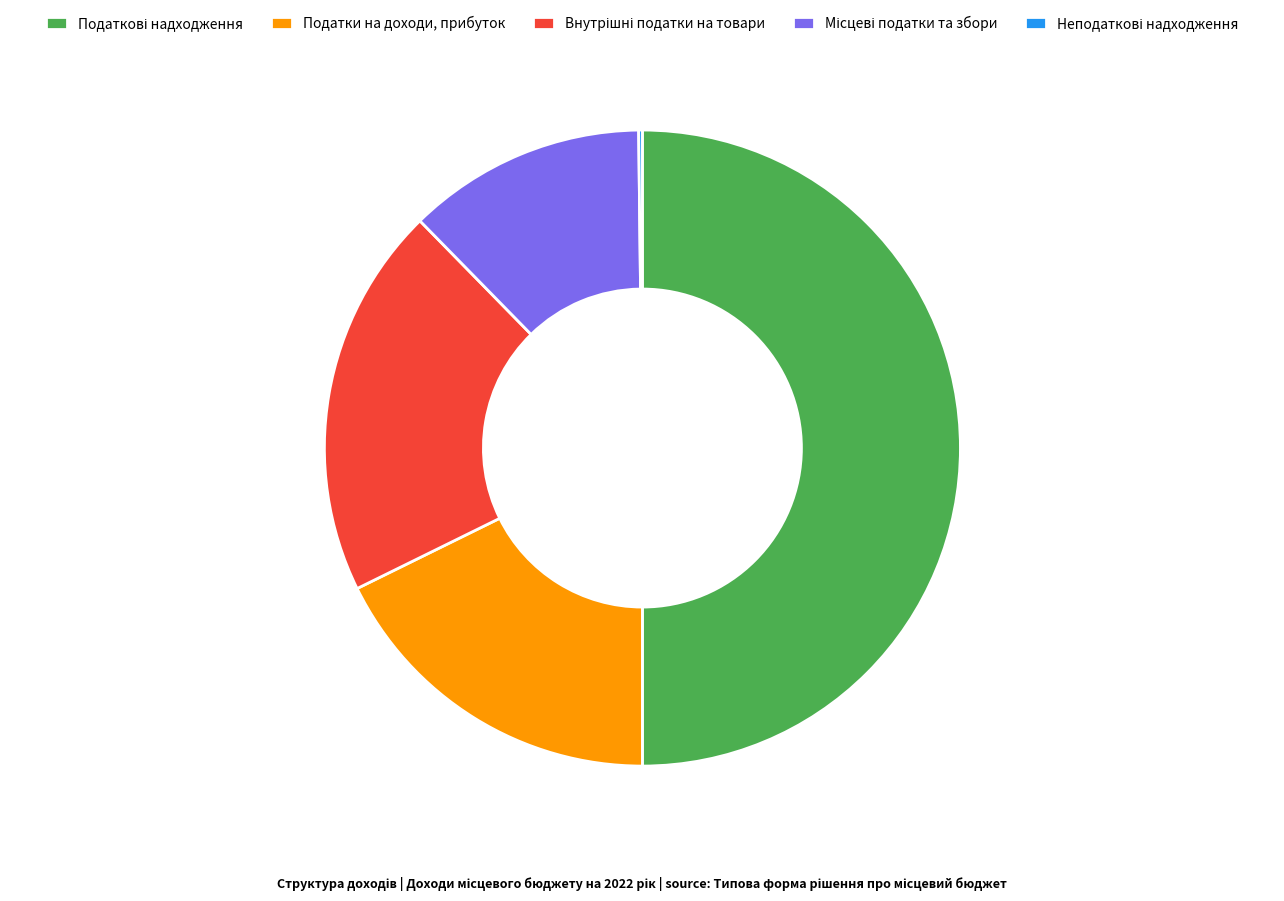

The Податки на доходи, прибуток slice represents 26% of the pie. True or false?

False